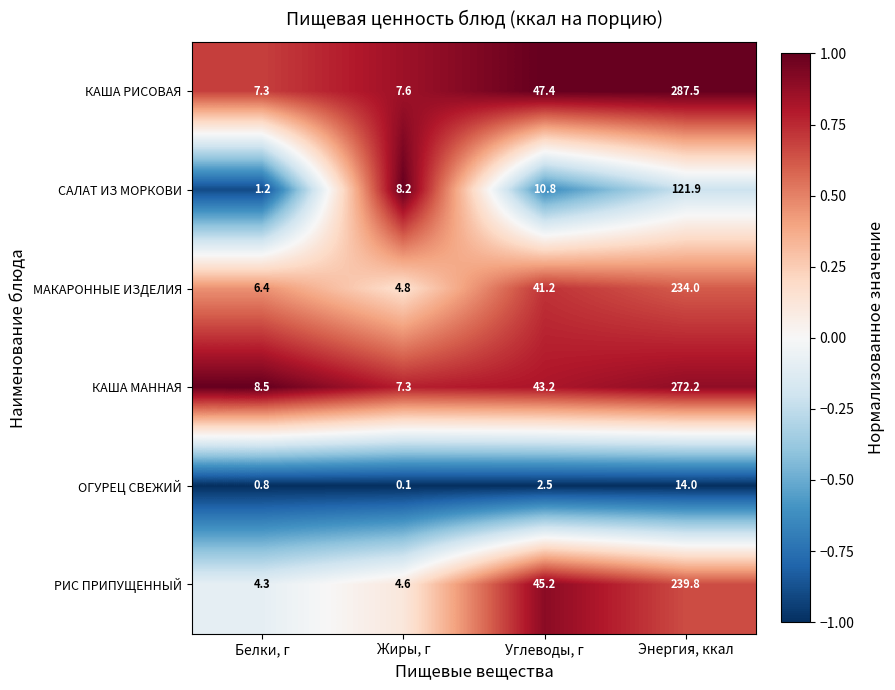

Rank the series by their maximum value, from highest to lowest.

КАША РИСОВАЯ, КАША МАННАЯ, РИС ПРИПУЩЕННЫЙ, МАКАРОННЫЕ ИЗДЕЛИЯ, САЛАТ ИЗ МОРКОВИ, ОГУРЕЦ СВЕЖИЙ